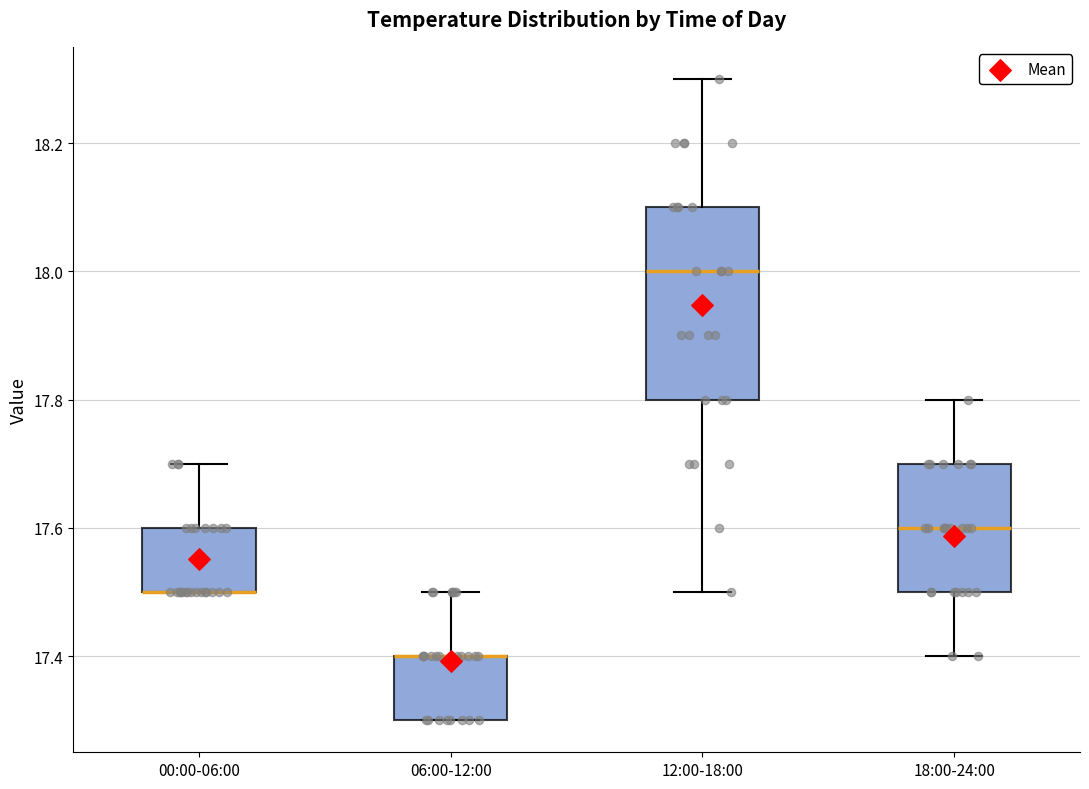

Reading left to right, transcribe this box plot: for each box, give where its median line is, the range the box spans, and where its two whiskers end, as read against the y-axis. The values are not printed on the chart, so give them approximately, as read against the axis.

00:00-06:00: median 17.5 (drawn on the box's lower edge), box 17.5 to 17.6, whiskers 17.5 to 17.7
06:00-12:00: median 17.4 (drawn on the box's upper edge), box 17.3 to 17.4, whiskers 17.3 to 17.5
12:00-18:00: median 18.0, box 17.8 to 18.1, whiskers 17.5 to 18.3
18:00-24:00: median 17.6, box 17.5 to 17.7, whiskers 17.4 to 17.8